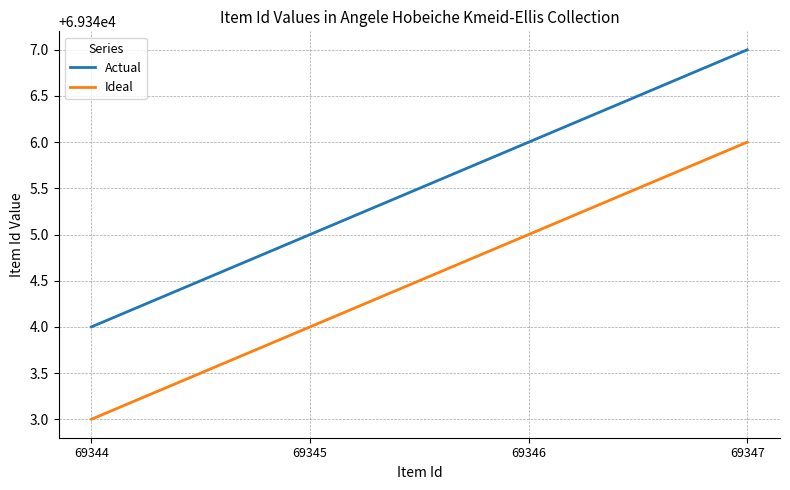

What is the greatest value displayed?

69347